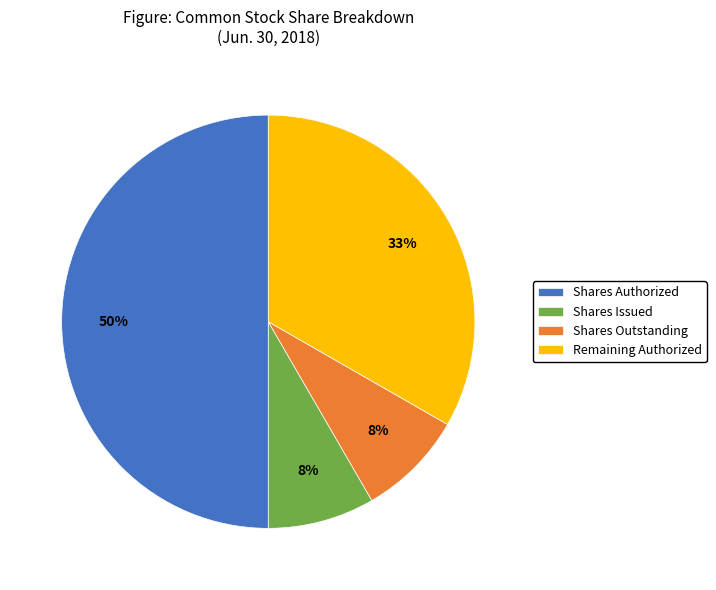

To the nearest percent, what is the average slice percentage?

25%